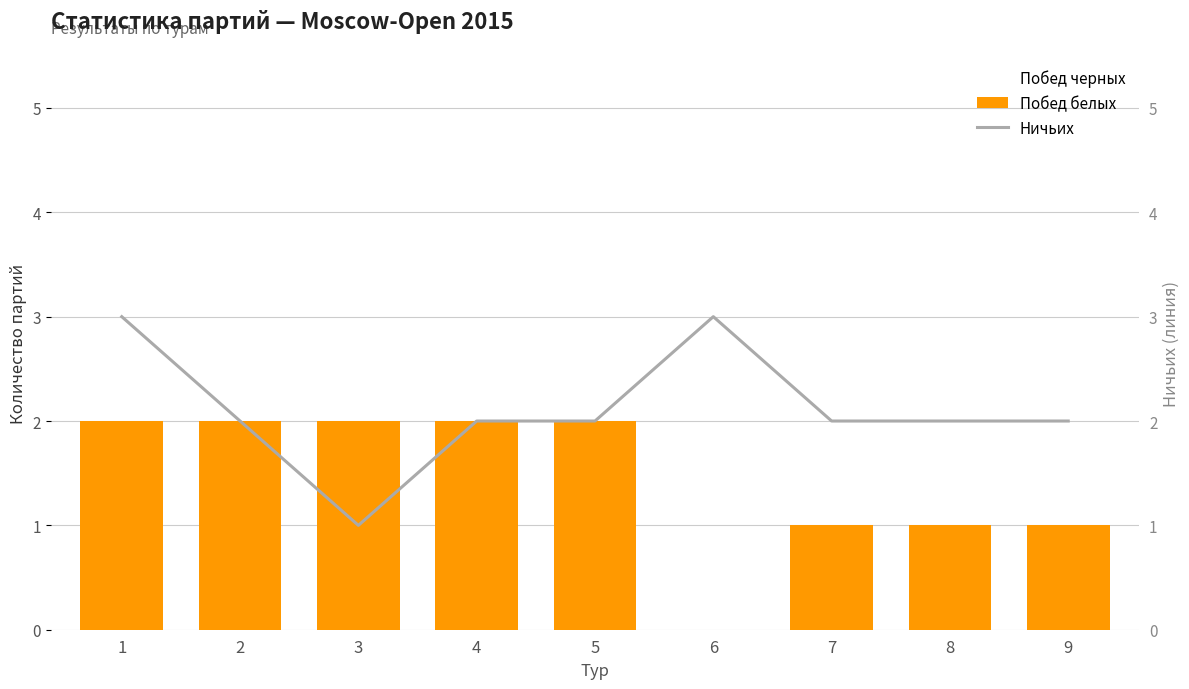

Is the value of Побед белых at 6 greater than the value of Побед черных at 9?

No